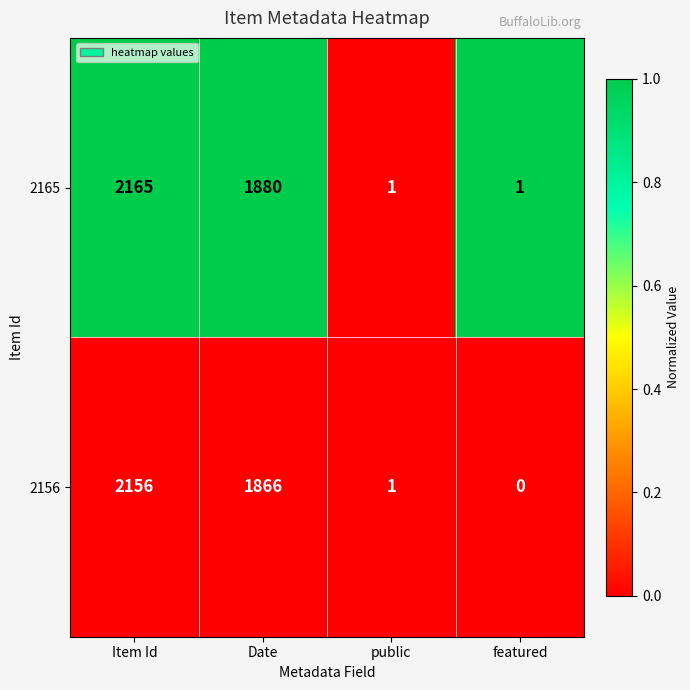

Reading left to right, transcribe all the data shown in this chart.

2165: 2165	1880	1	1
2156: 2156	1866	1	0